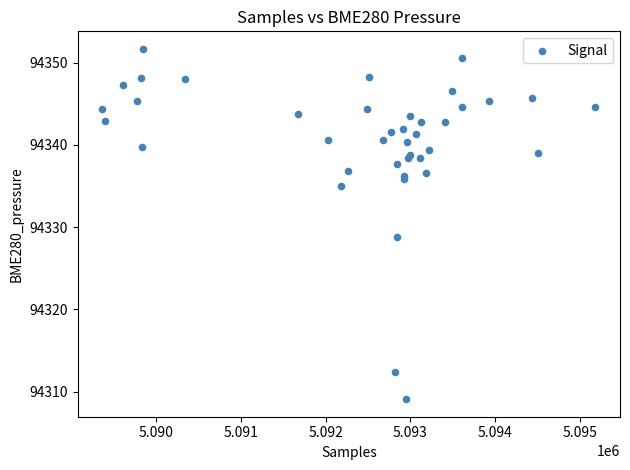

What Y value in the scatter plot is closest to 94330?

94328.8